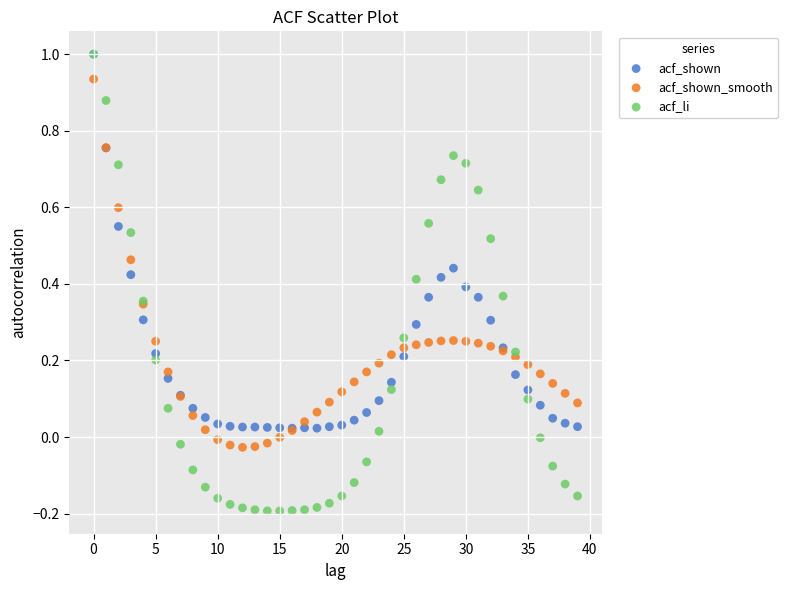

What are all the series names shown in the legend?

acf_shown, acf_shown_smooth, acf_li